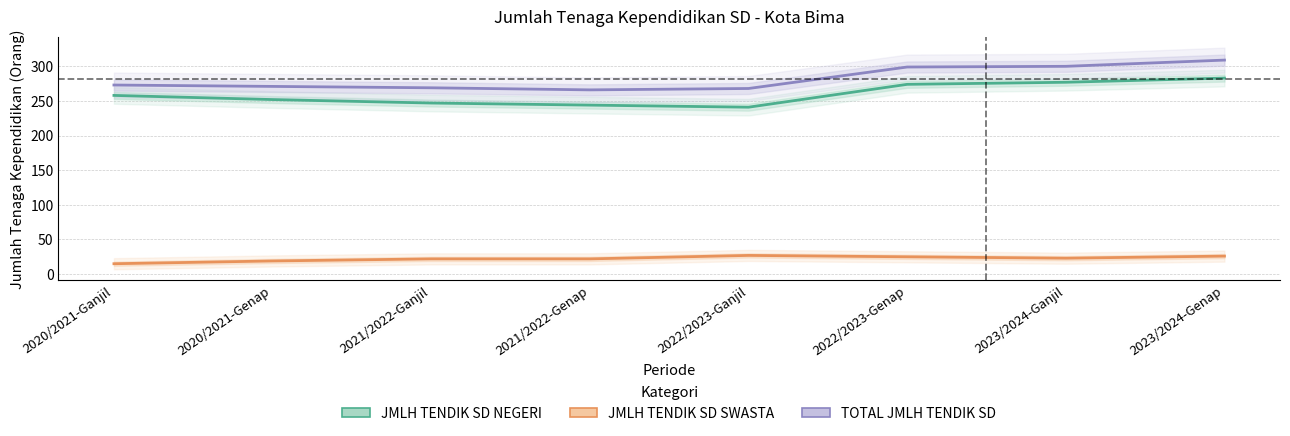

Where is the first local minimum for JMLH TENDIK SD SWASTA?

2023/2024-Ganjil